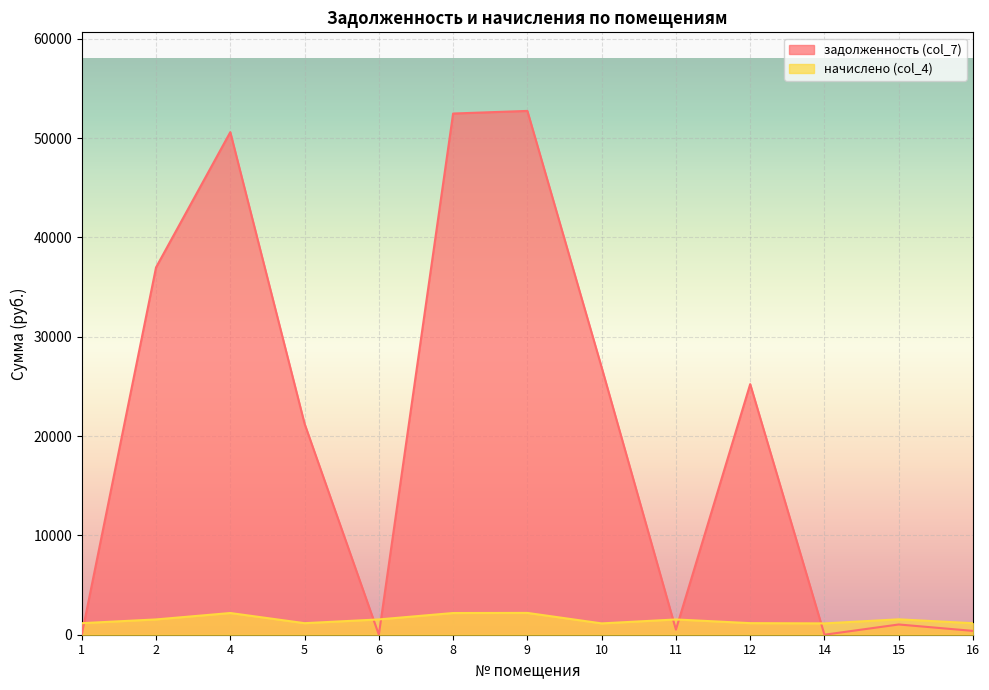

Which series has the largest range (max minus min)?

задолженность (col_7)